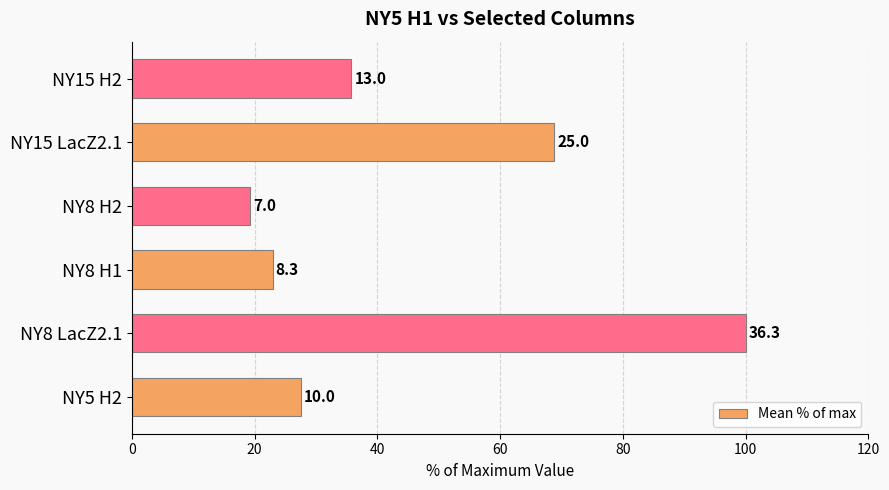

How many bars are there in total?

6